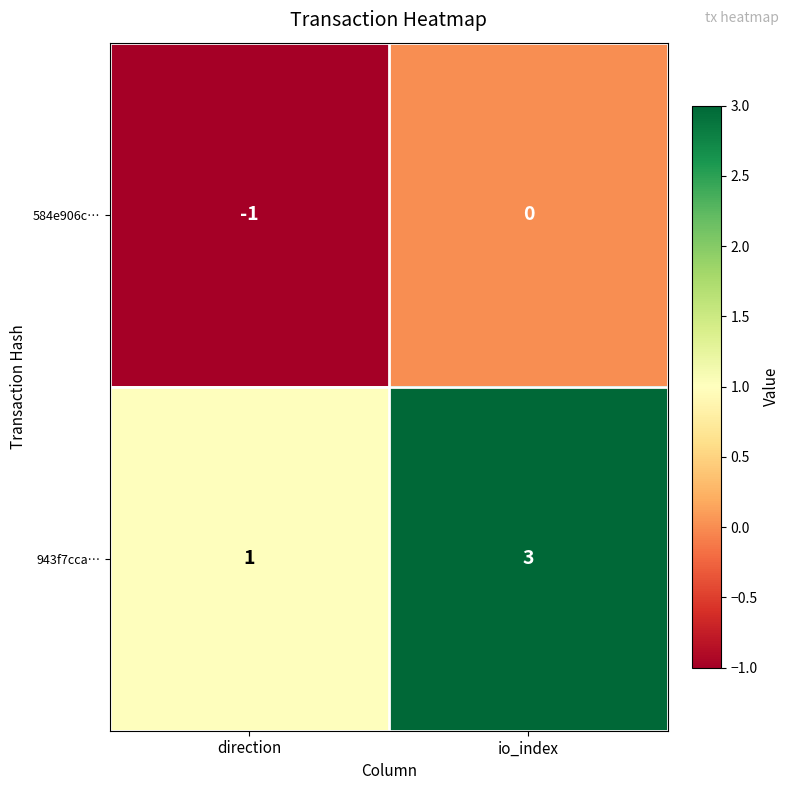

The 584e906c… series shows -2 at direction. True or false?

False